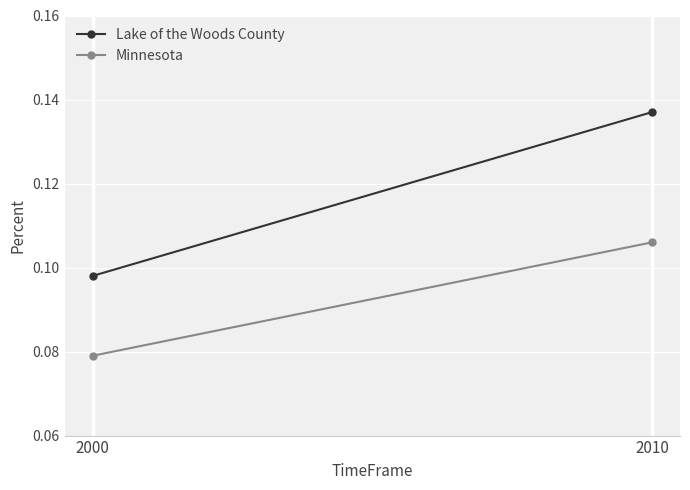

Reading left to right, transcribe all the data shown in this chart.

Lake of the Woods County: 0.1	0.1
Minnesota: 0.1	0.1